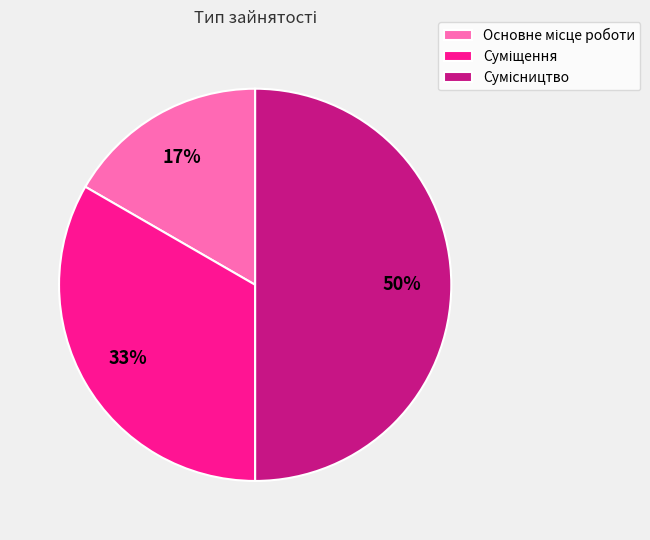

To the nearest percent, what is the difference between the largest and smallest slice percentages?

33%